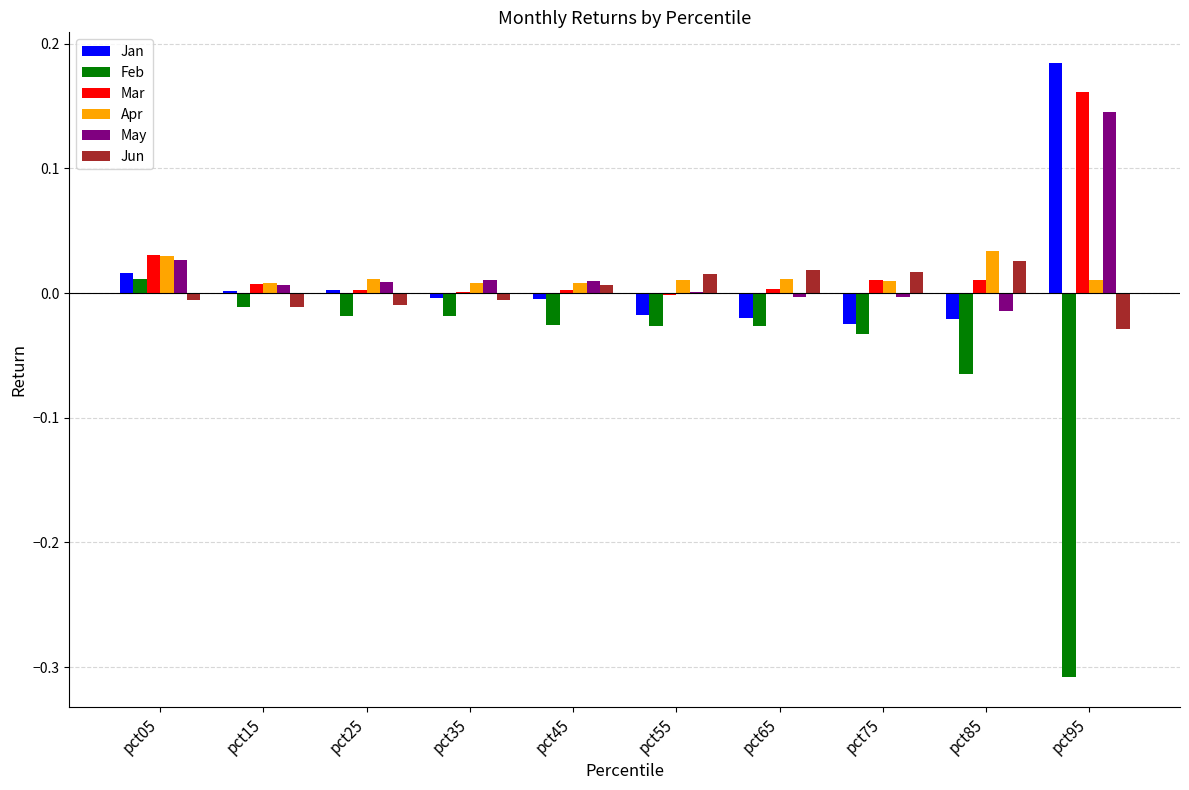

Count the number of categories in the chart.

10